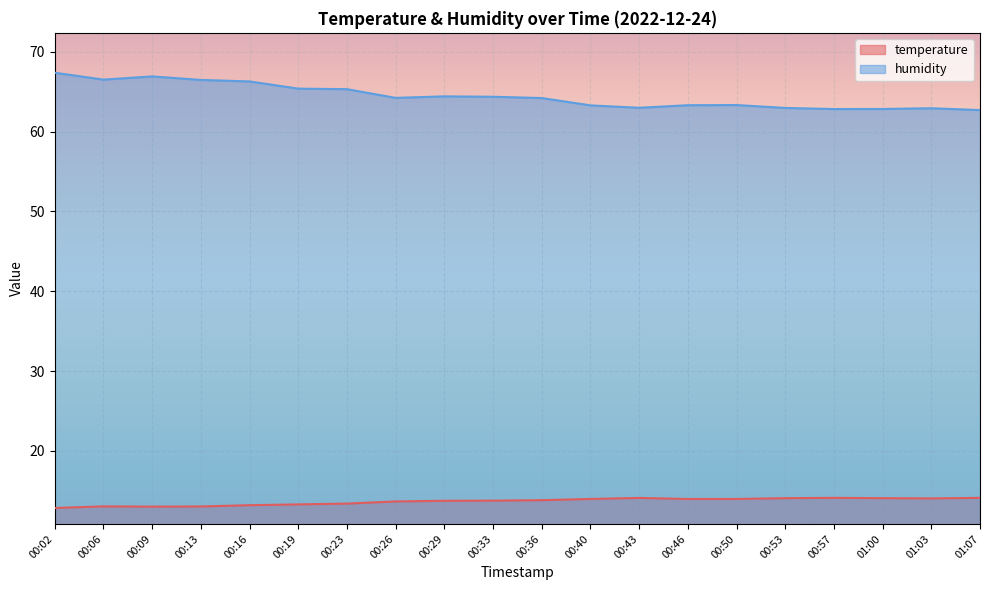

At which label does humidity first exceed 64?

00:02